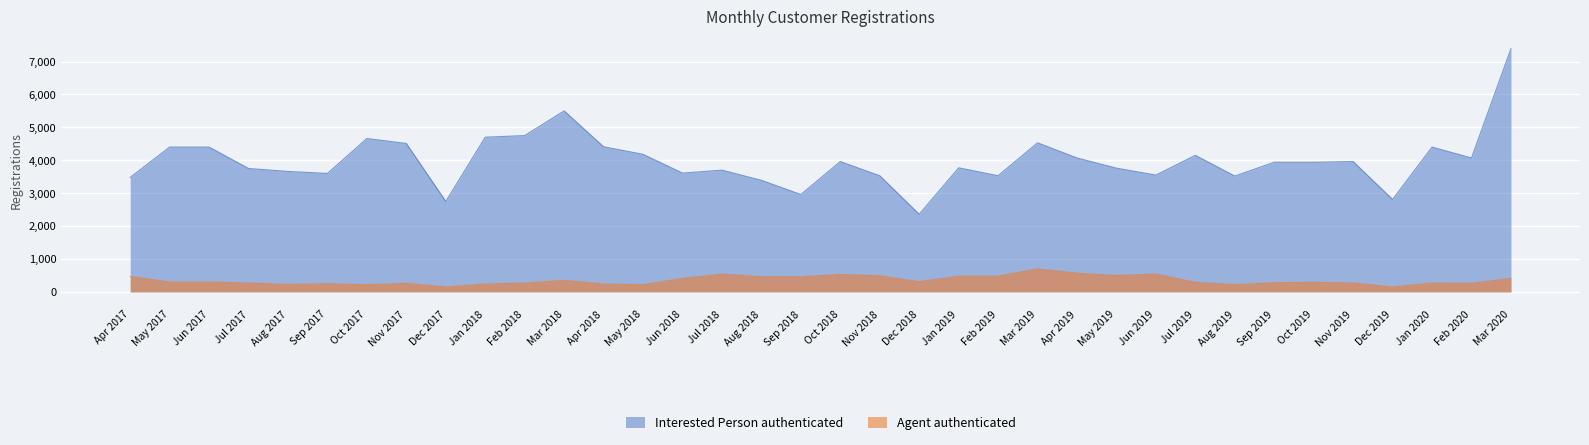

What is the label of the 6th point from the right?

Oct 2019